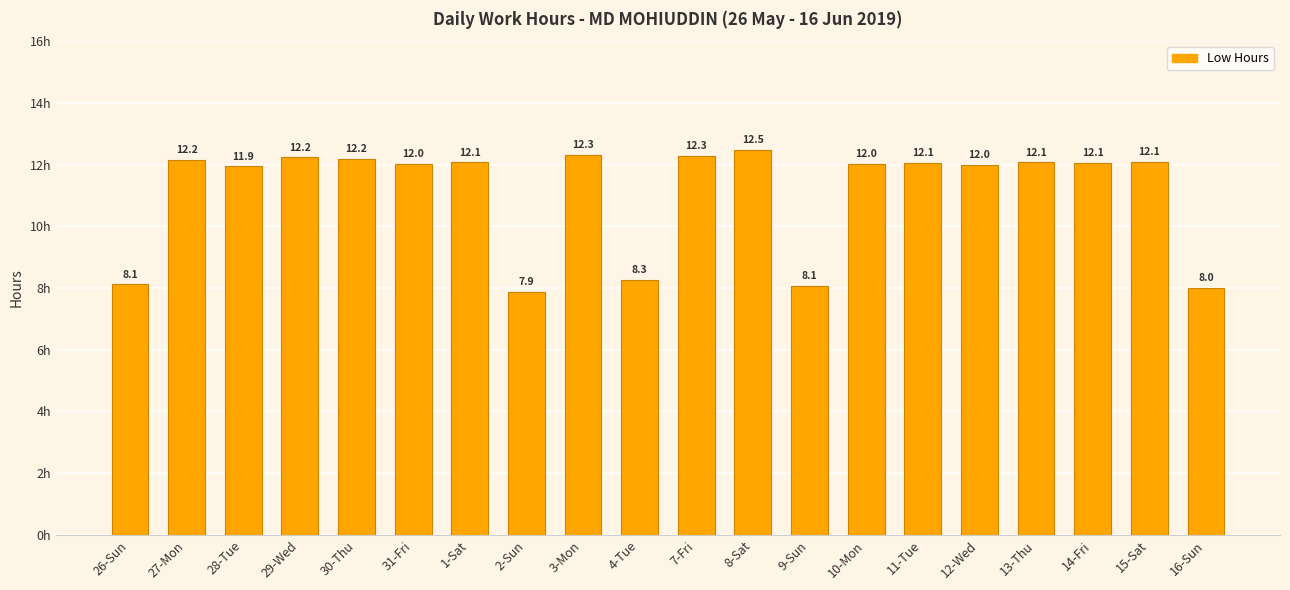

What is the label of the 5th bar from the left?

30-Thu